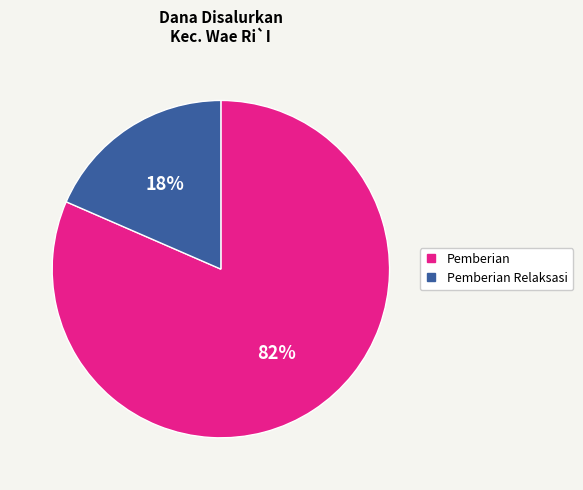

To the nearest percent, what is the average slice percentage?

50%